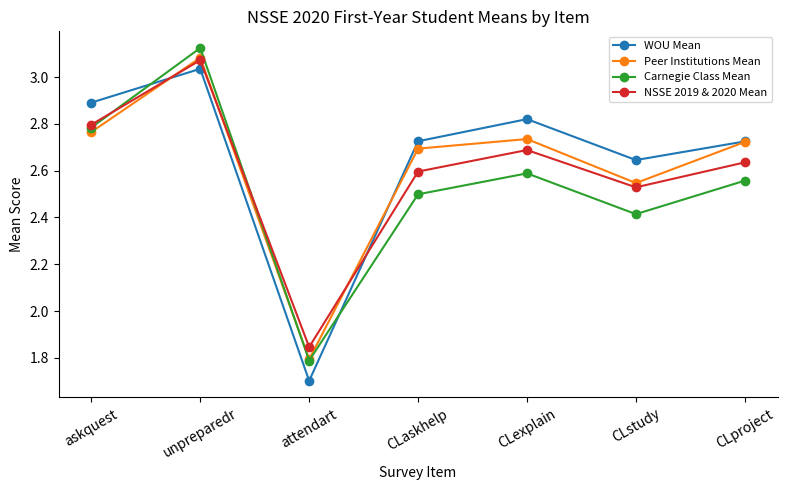

Rank the series by their average value, from highest to lowest.

WOU Mean, Peer Institutions Mean, NSSE 2019 & 2020 Mean, Carnegie Class Mean